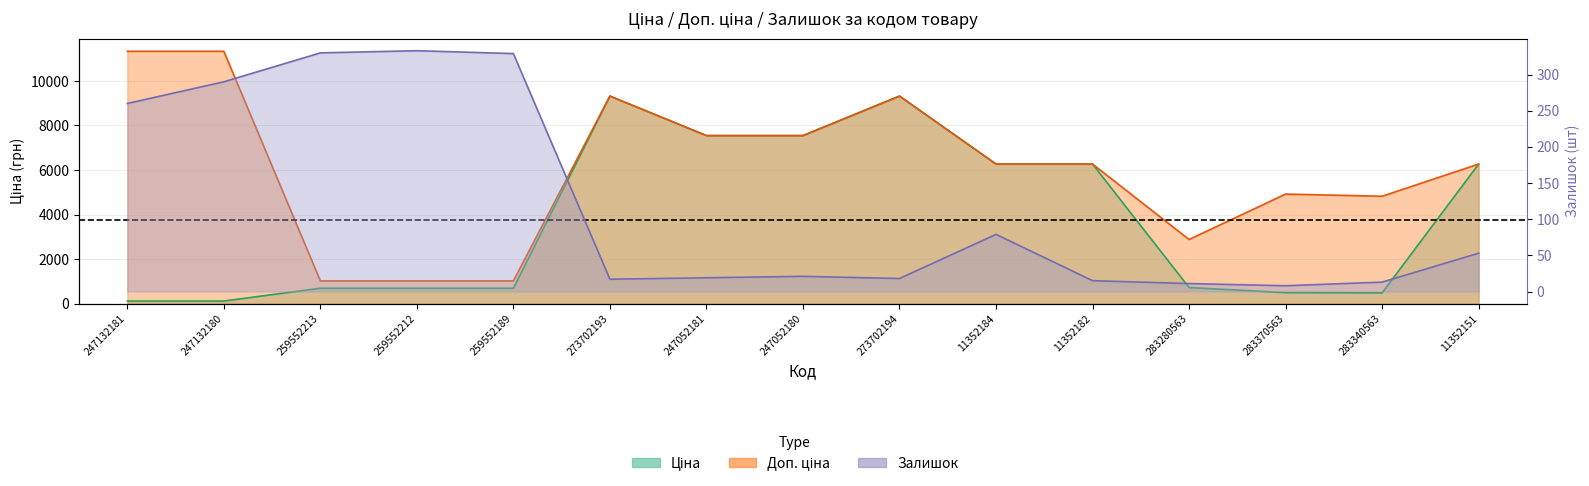

What is the minimum value shown in the chart?

8.0